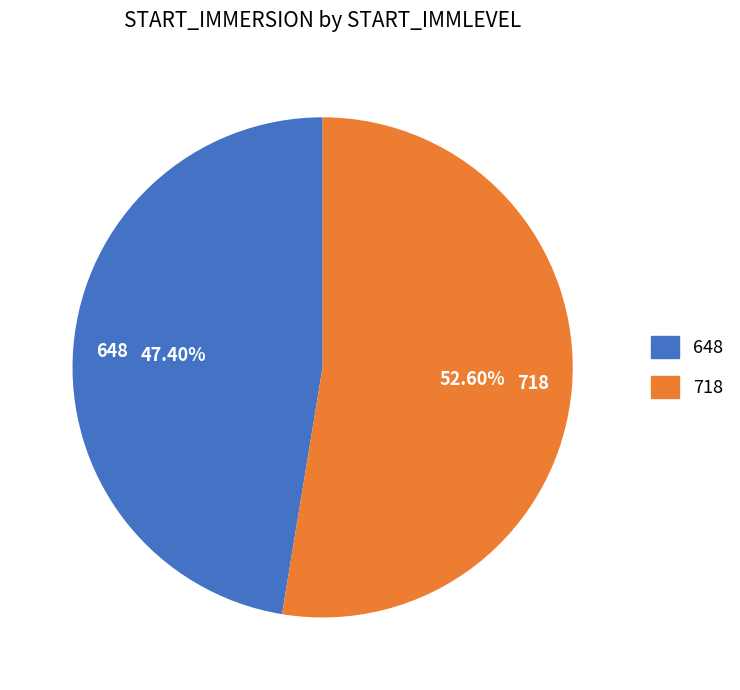

To the nearest percent, what is the average slice percentage?

50%